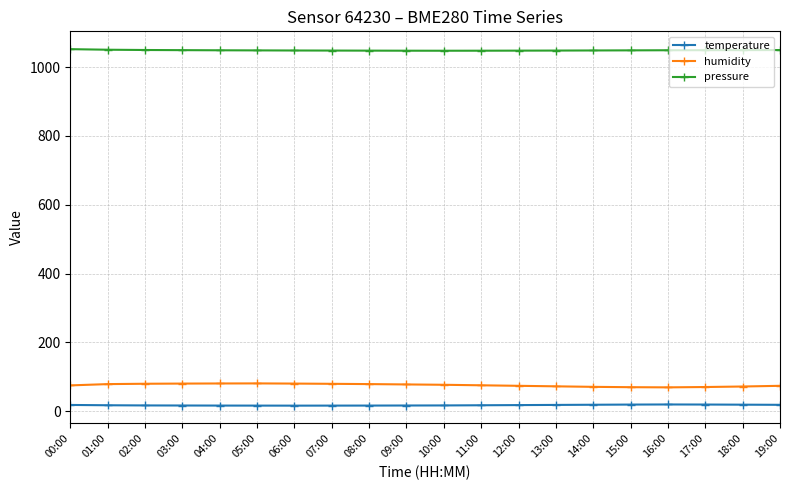

At how many categories does at least one series exceed 1016?

20